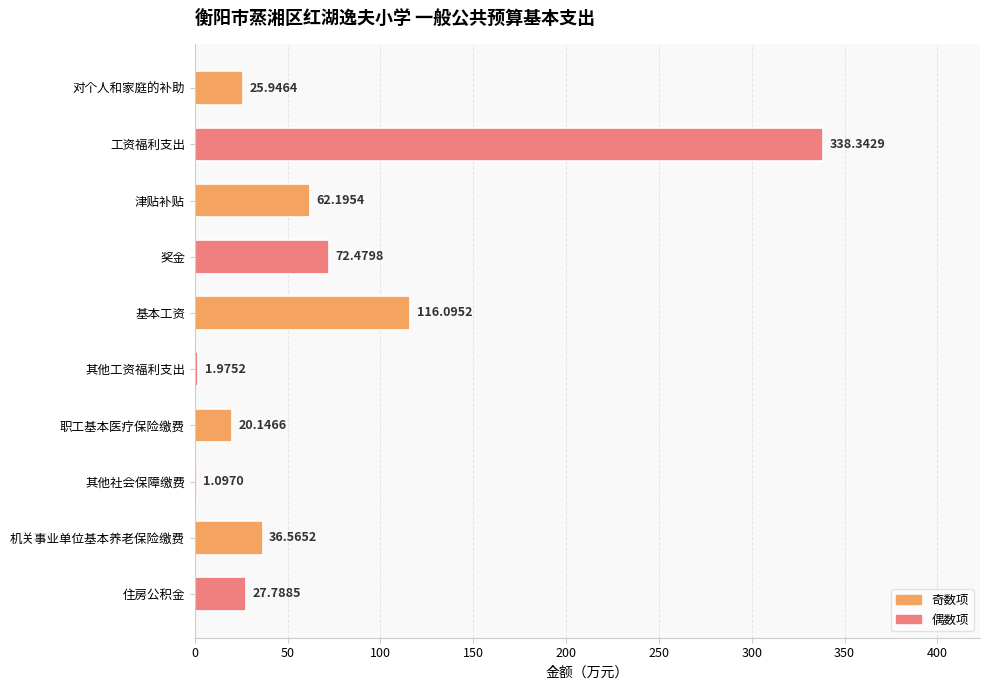

Which label corresponds to the largest value in the chart?

工资福利支出